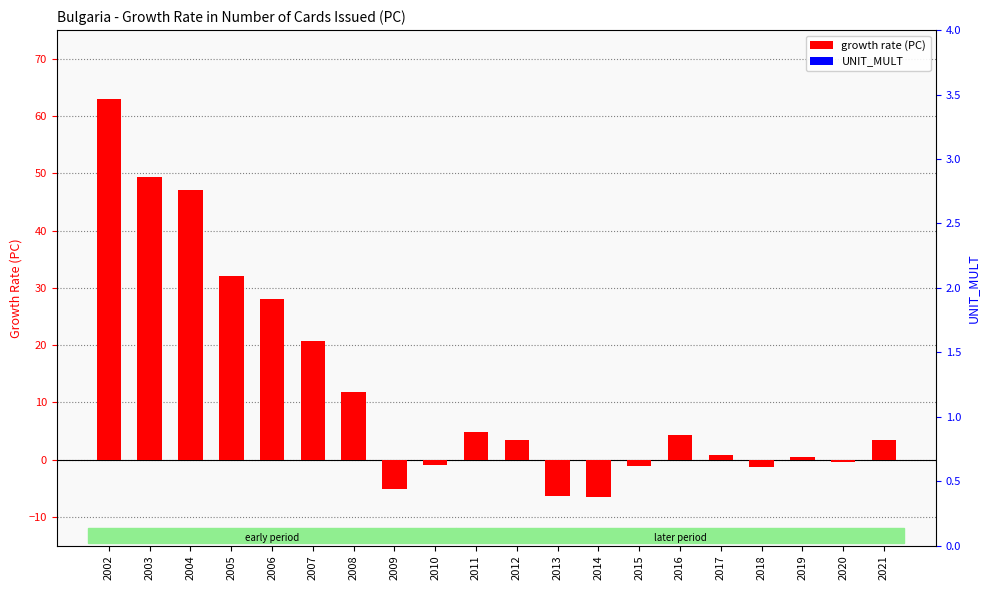

What is the minimum value shown in the chart?

-6.6